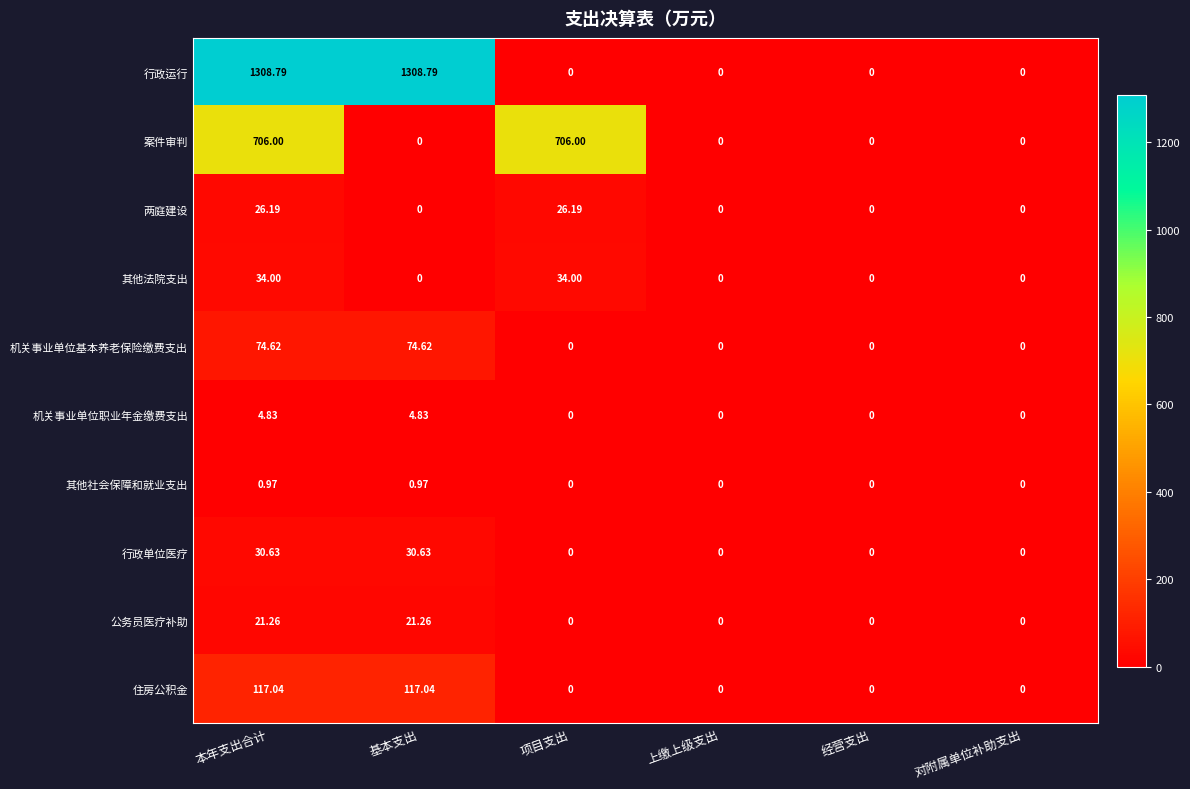

Is the value of 住房公积金 at 基本支出 greater than the value of 行政单位医疗 at 基本支出?

Yes